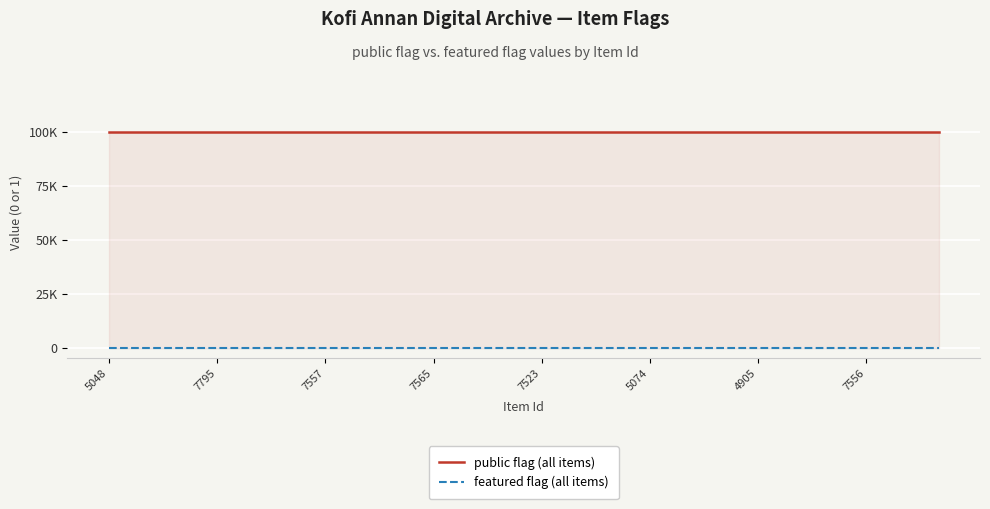

The featured flag (all items) series shows 0 at 7795. True or false?

True